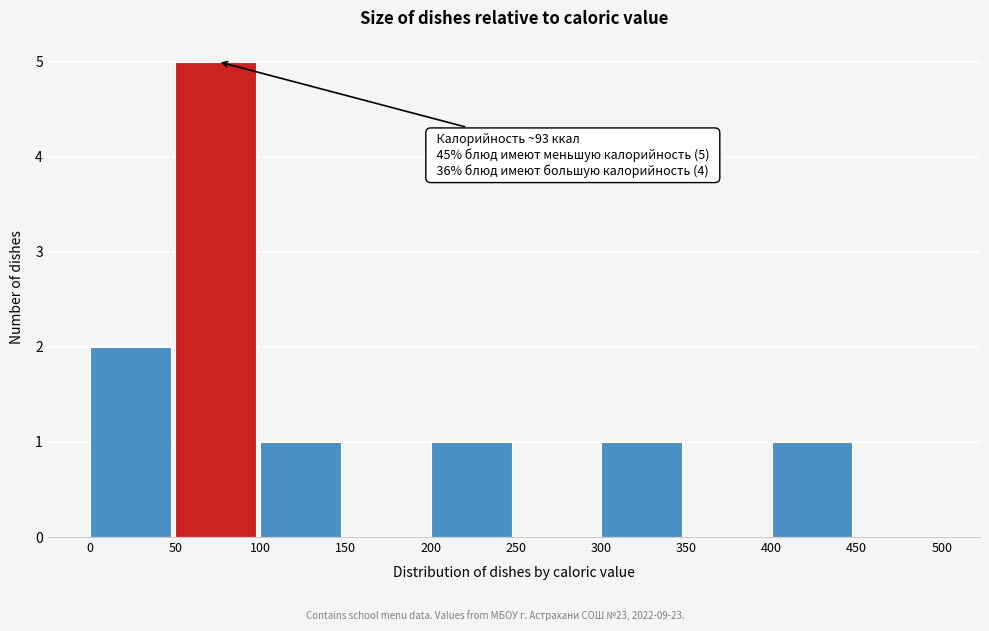

Which range on the x-axis has the tallest bar?

50 to 100